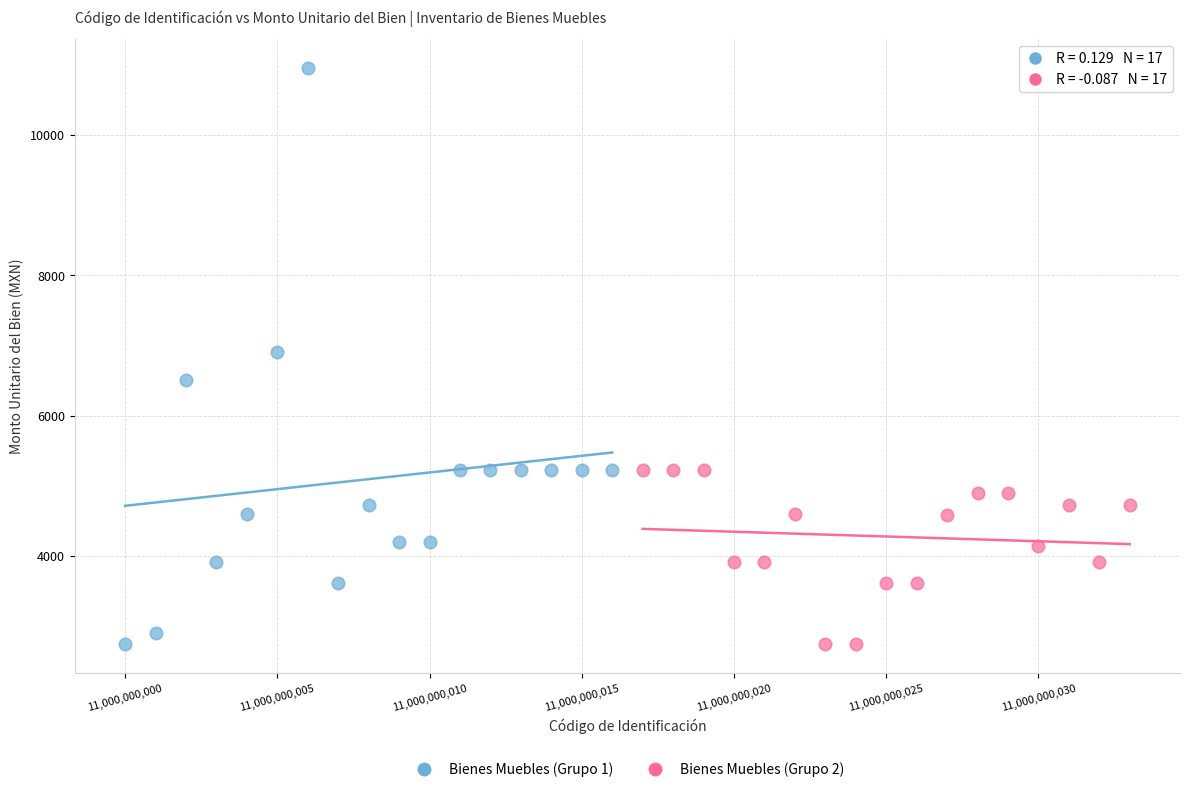

Which series has the largest Y range (max minus min)?

Bienes Muebles (Grupo 1)